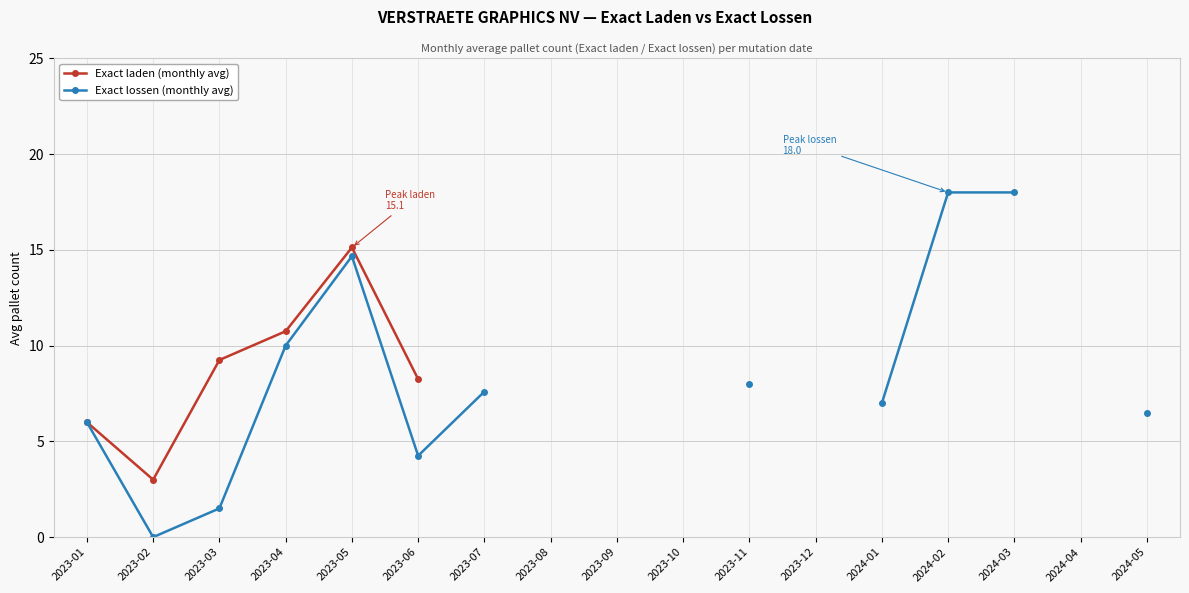

List the series in order of their overall mean, highest first.

Exact laden (monthly avg), Exact lossen (monthly avg)